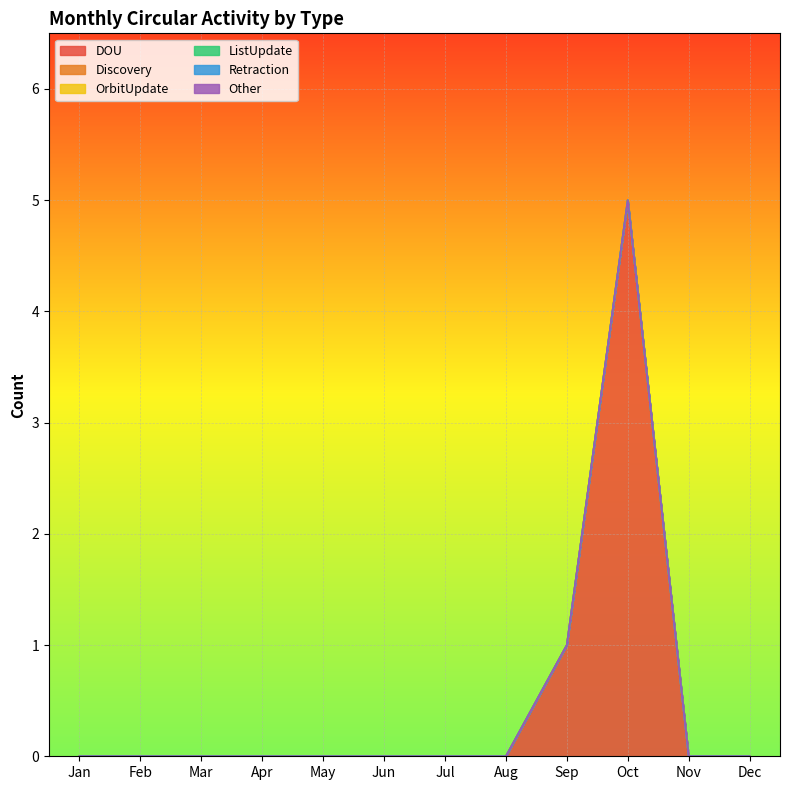

True or false: OrbitUpdate has more than 1 interior local peaks.

False